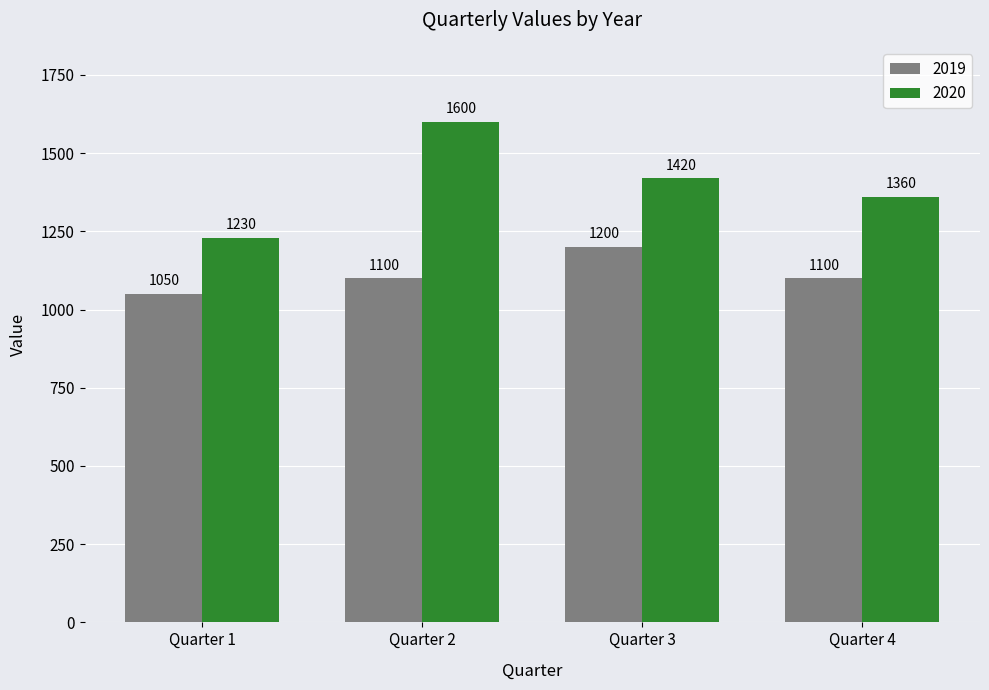

How many data points does each series have?

4